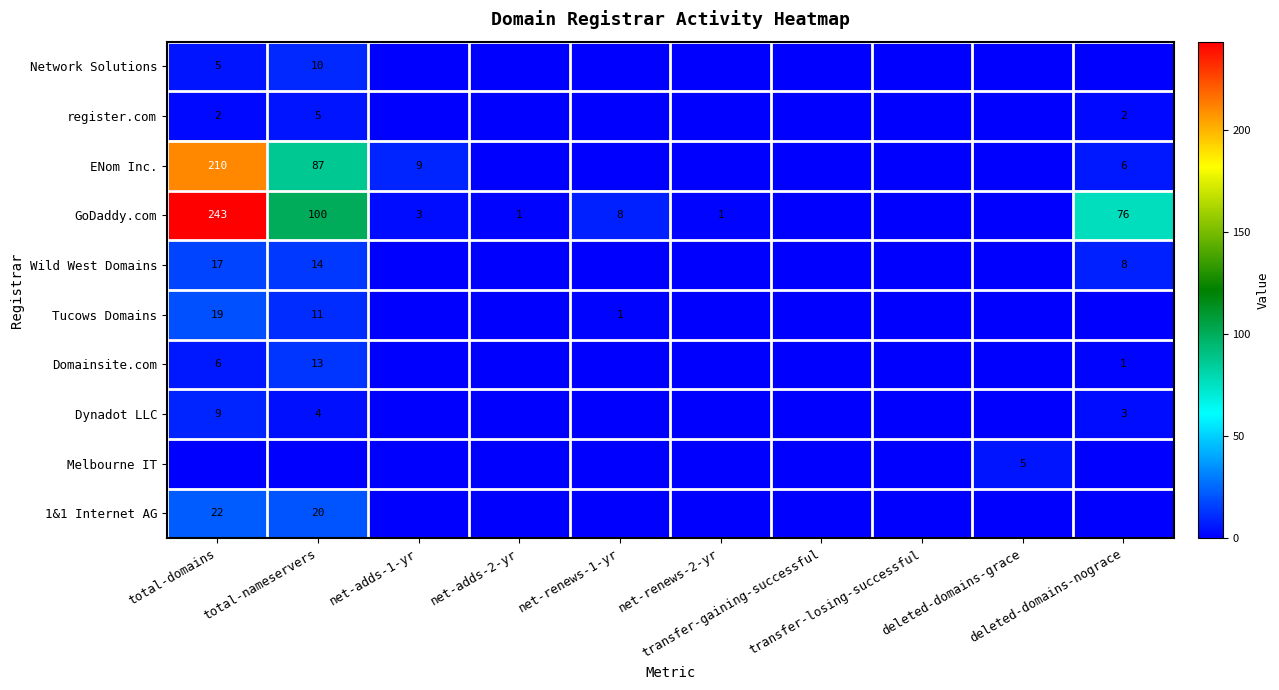

True or false: register.com has a value of 3 at net-adds-1-yr.

False